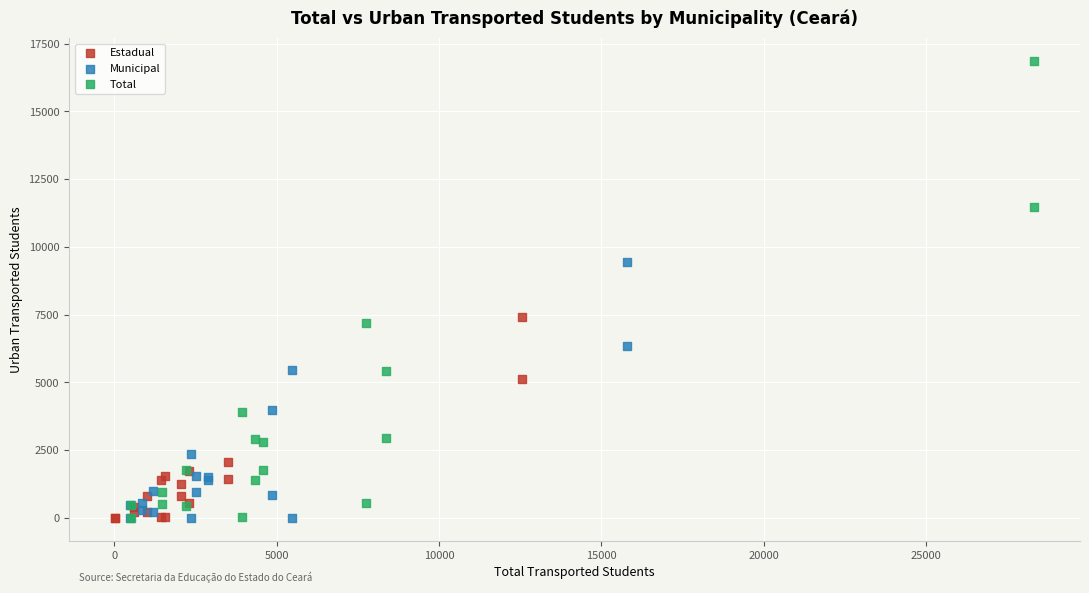

Which series reaches the maximum Y coordinate?

Total